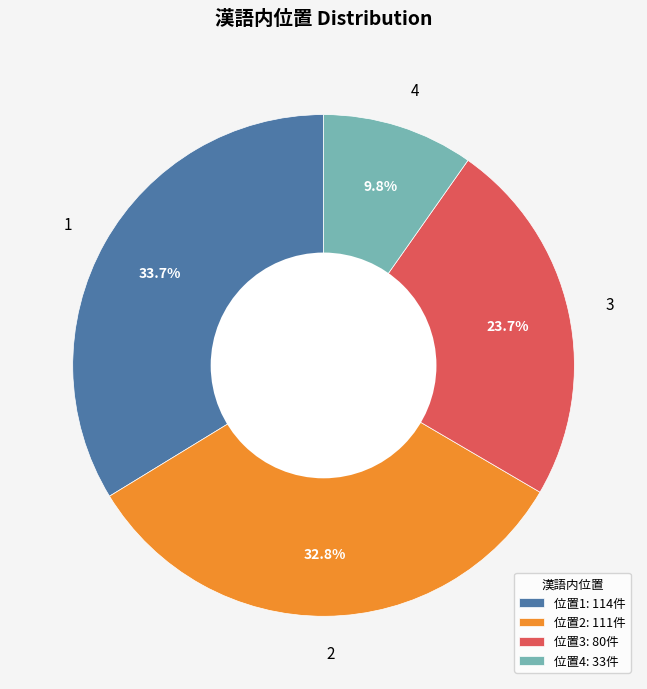

Count the number of slices in the pie.

4